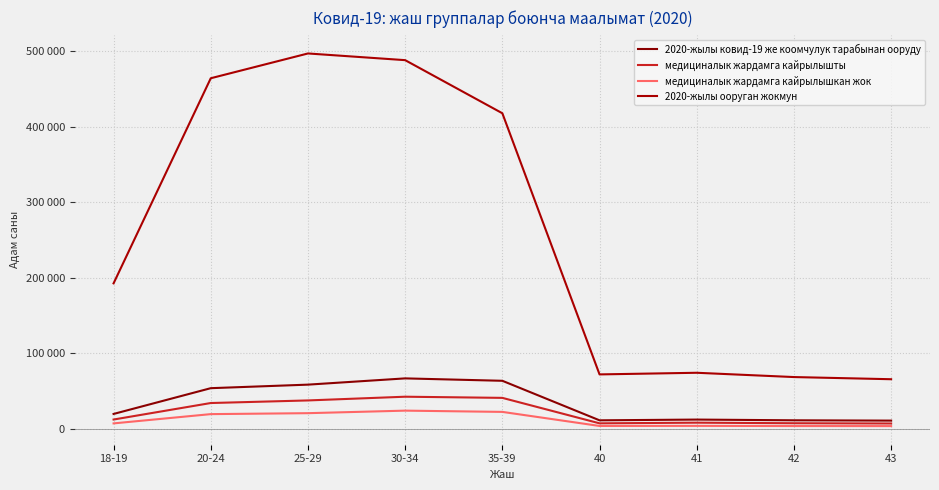

Does the chart display data point markers on the line(s)?

No